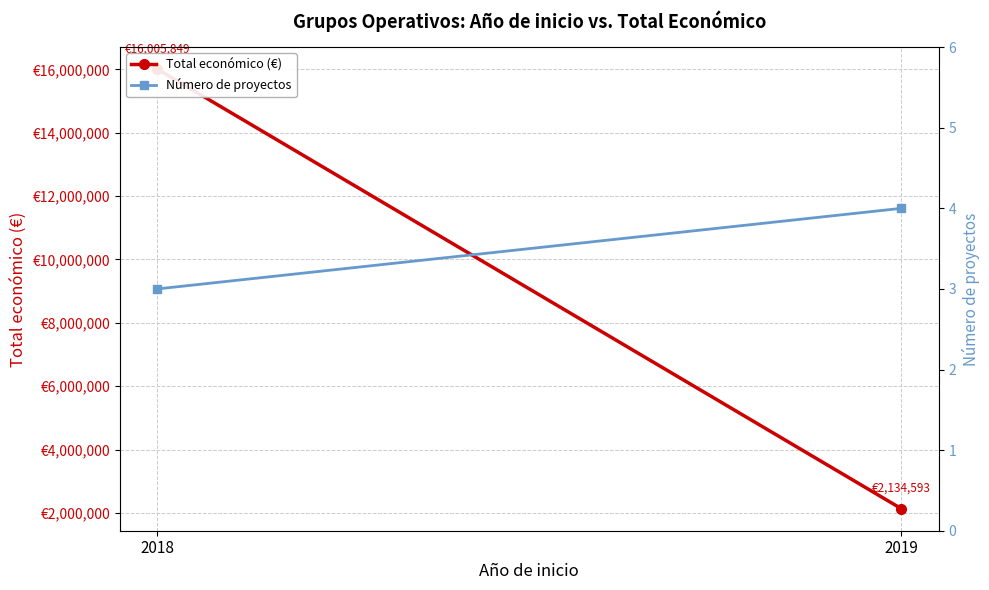

What is the difference between the Total económico (€) values at 2018 and 2019?

13871256